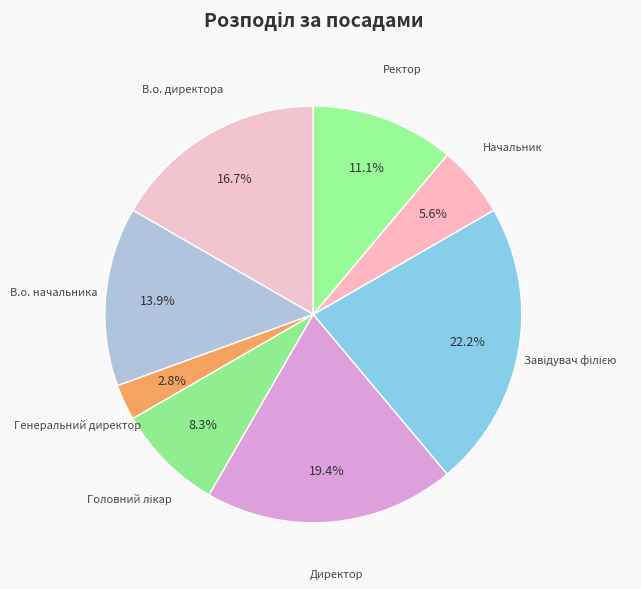

How many segments does this pie chart have?

8